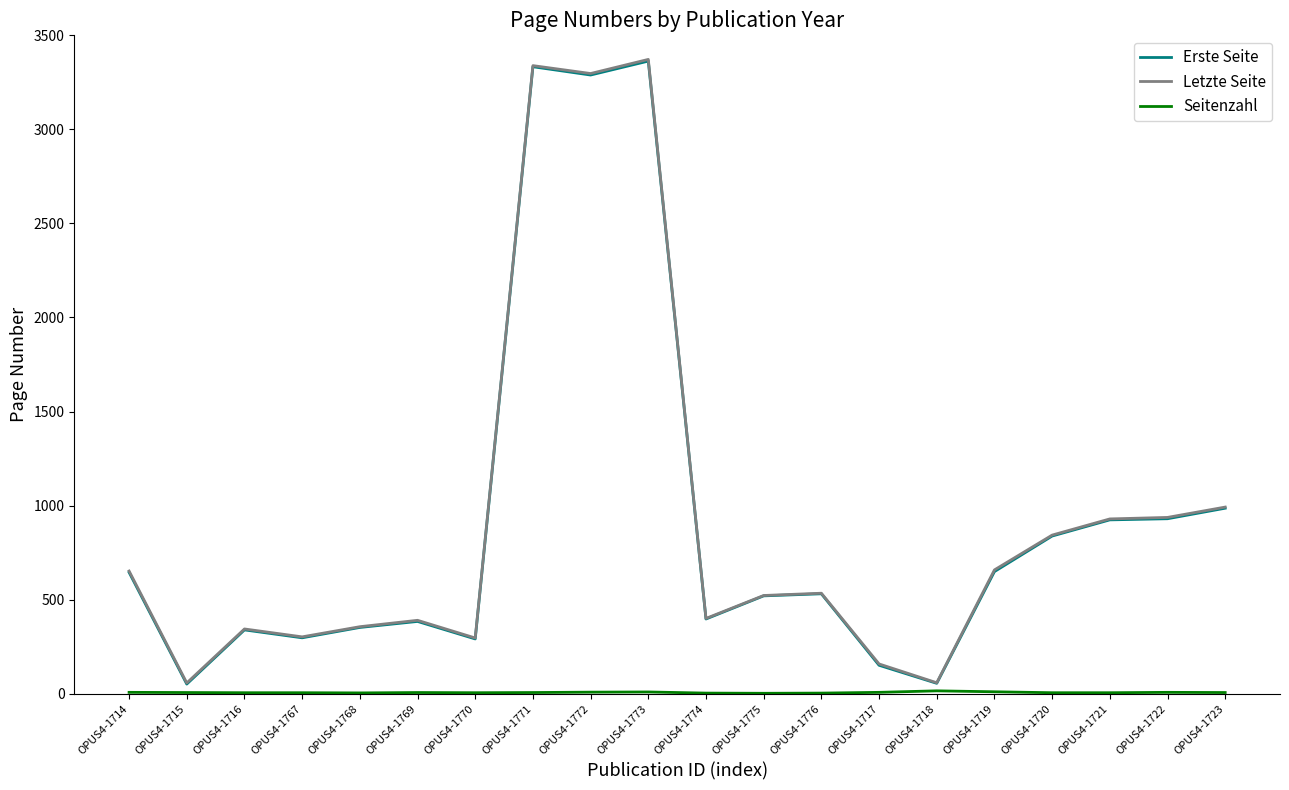

In Letzte Seite, how many points are lower than both neighbors (excluding endpoints)?

6